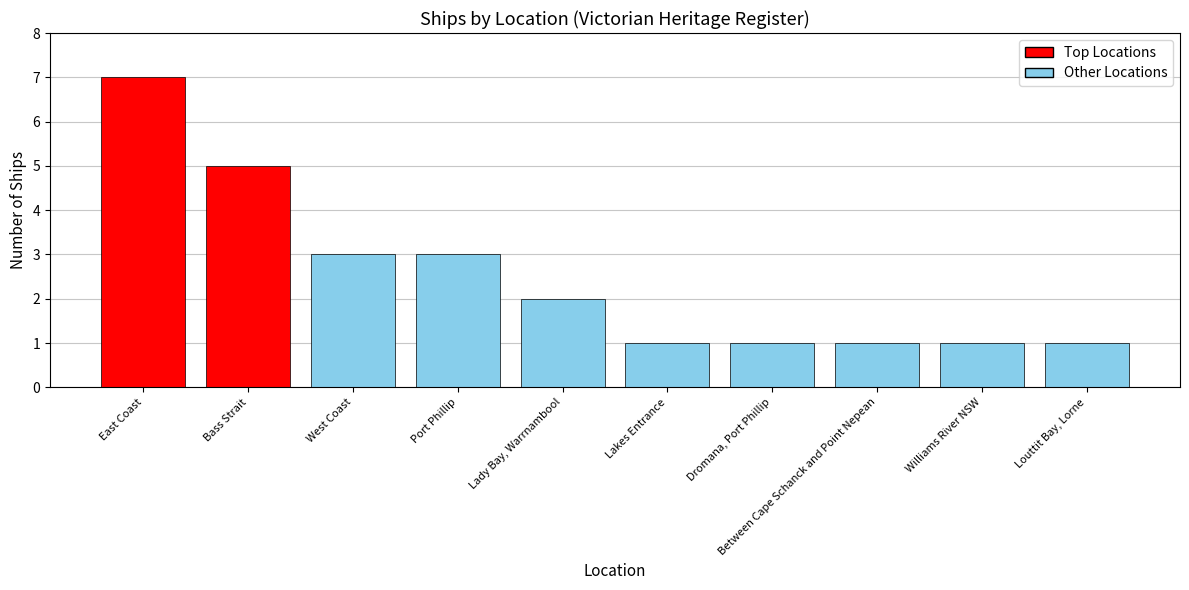

What position from the right is Louttit Bay, Lorne?

1